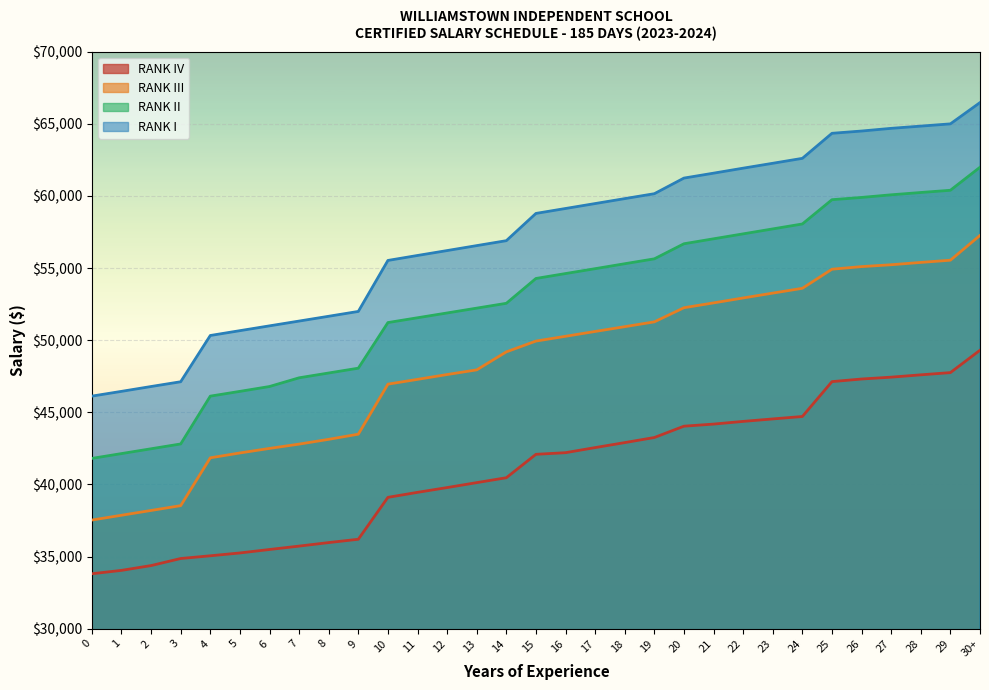

What is the sum of all RANK I values?

1771213.8